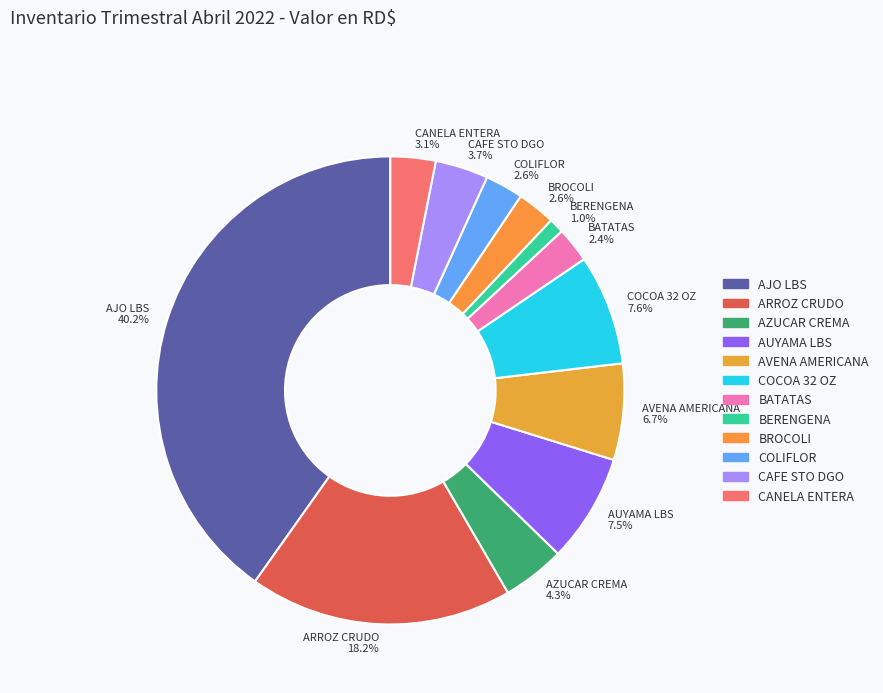

How many segments does this pie chart have?

12